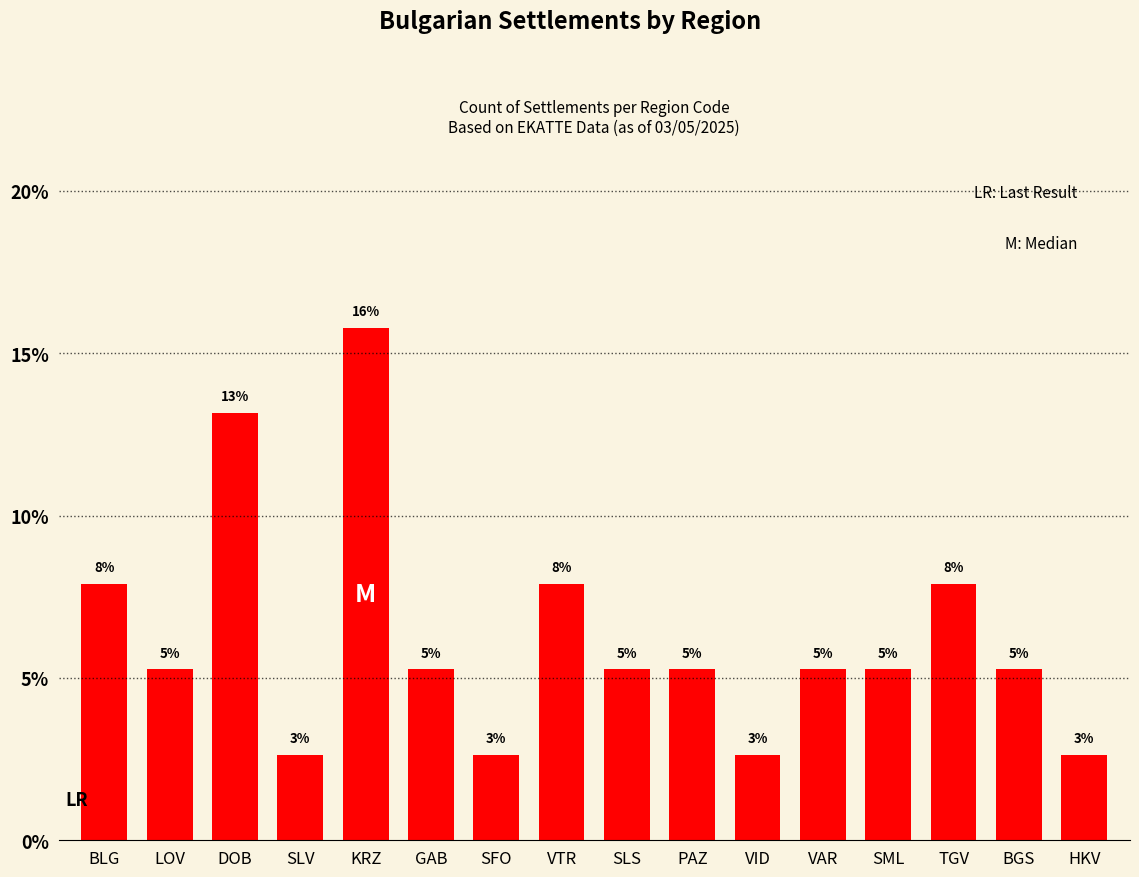

What is the label of the 4th bar from the left?

SLV